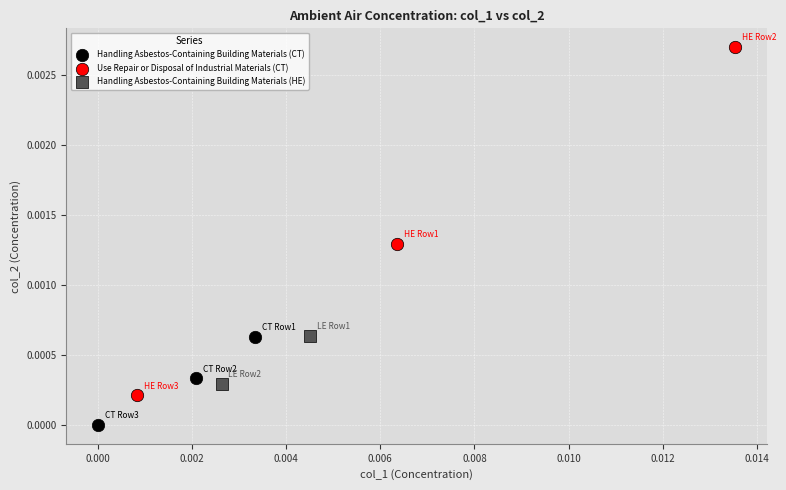

Which series reaches the maximum Y coordinate?

Use Repair or Disposal of Industrial Materials (CT)